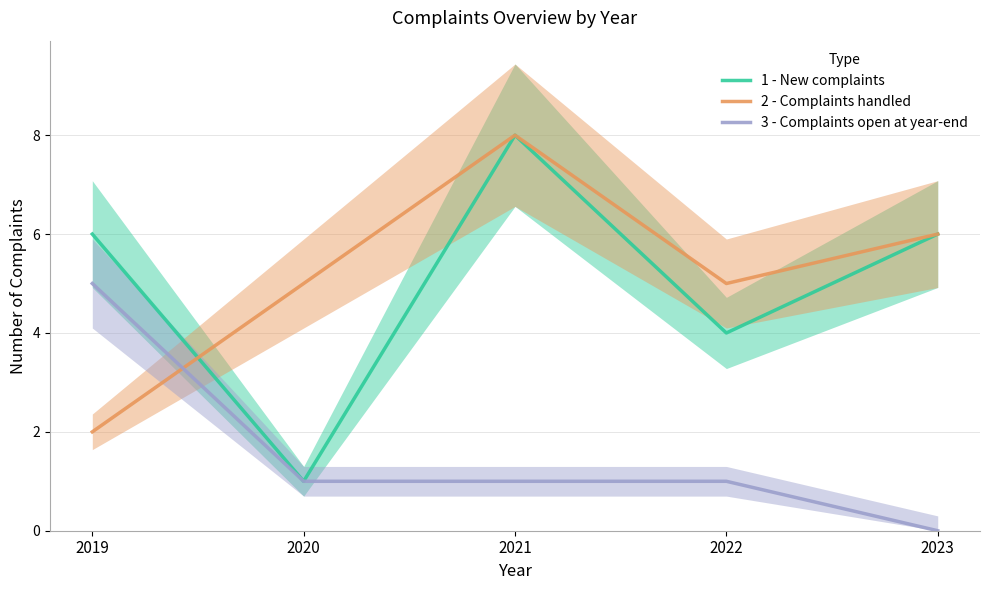

How many 1 - New complaints values are between 4 and 6?

3